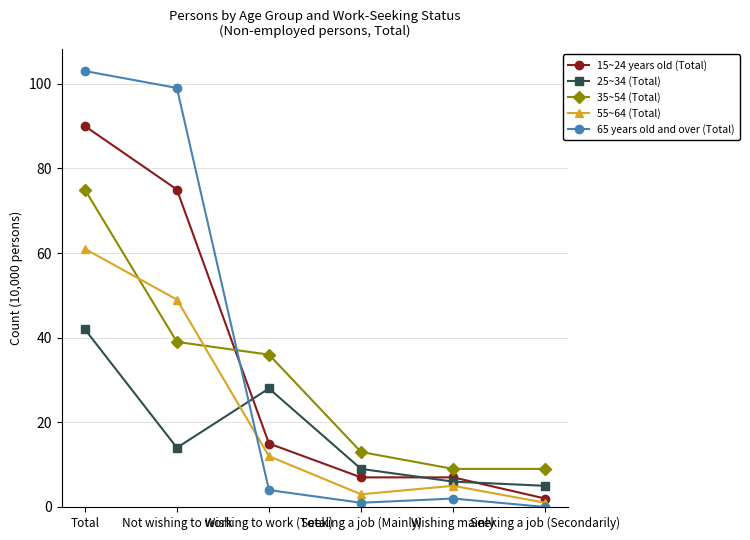

The value of 25~34 (Total) at Not wishing to work is 19. True or false?

False